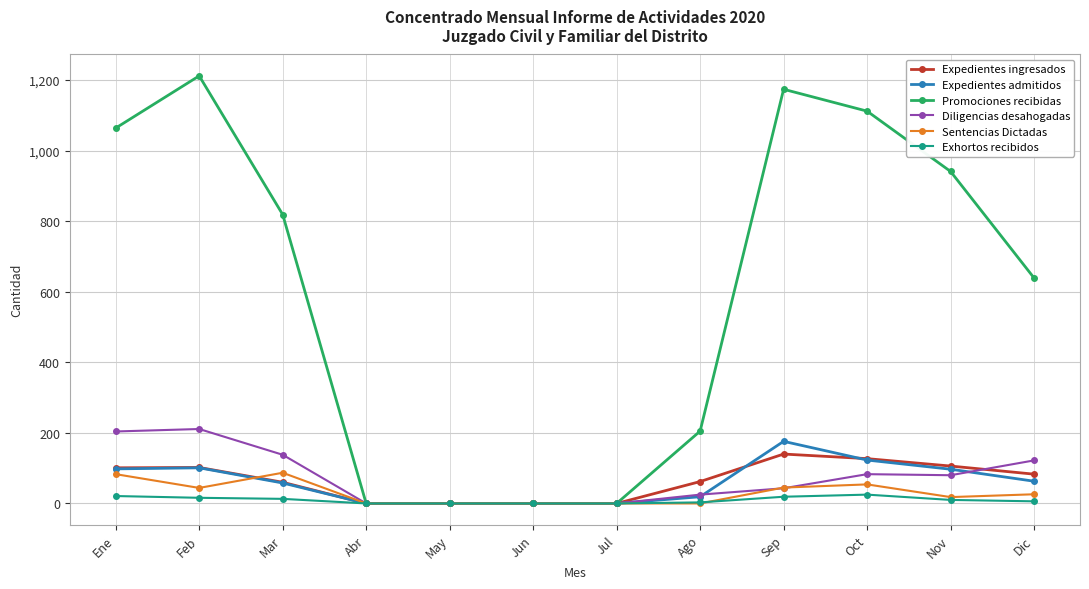

Is the value of Expedientes ingresados at Feb greater than the value of Promociones recibidas at Jun?

Yes